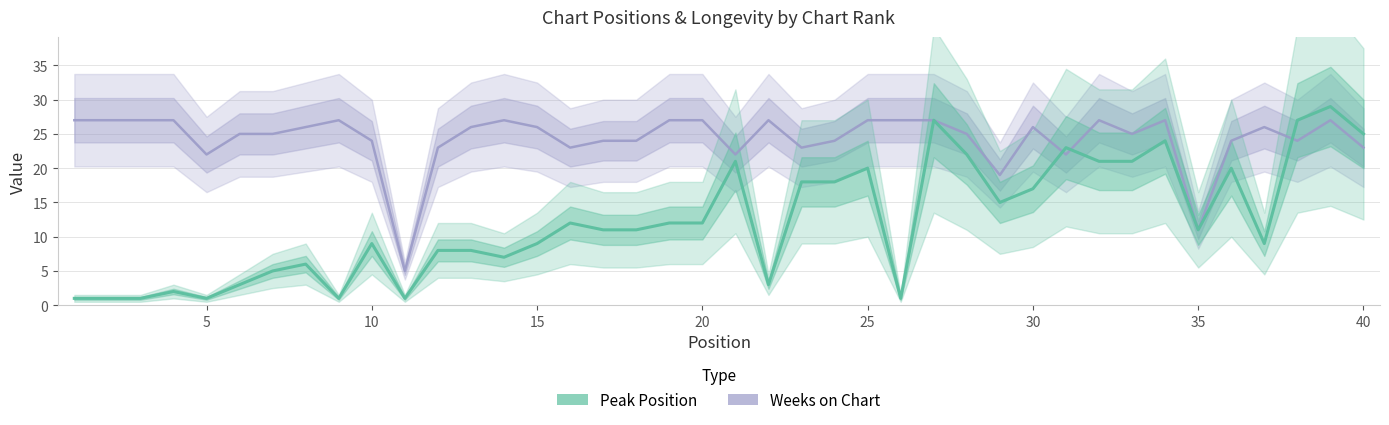

At which category is the sum across all series the highest?

39